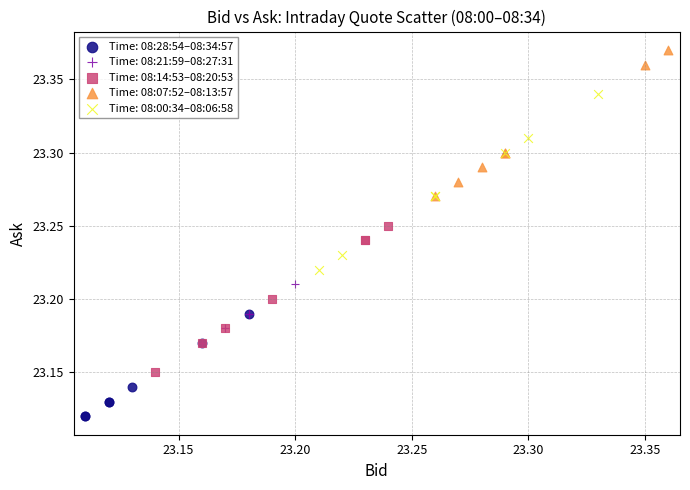

Which series has the largest Y range (max minus min)?

Time: 08:00:34–08:06:58